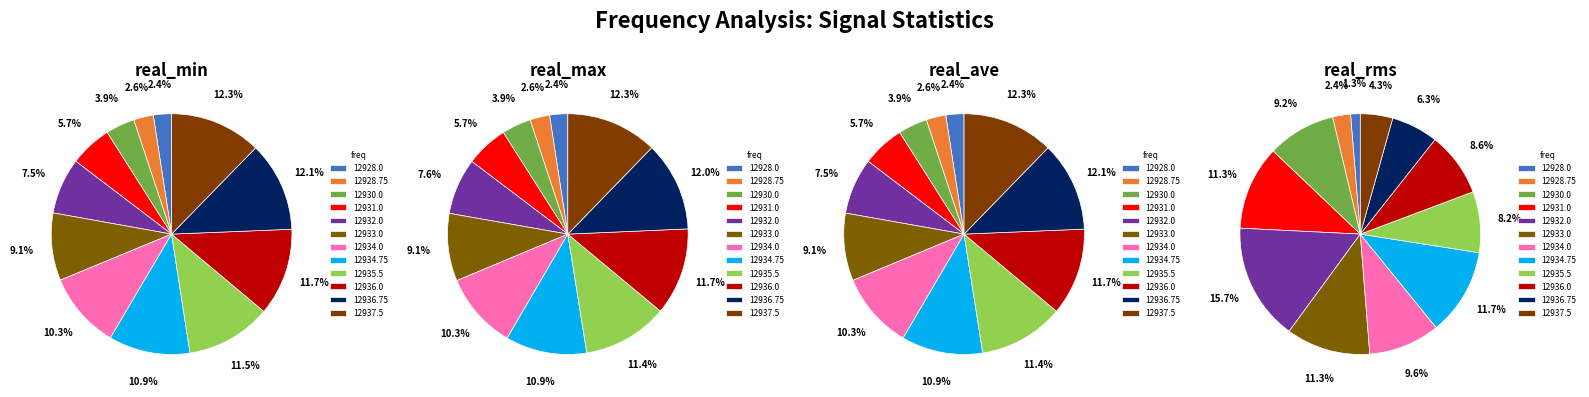

To the nearest percent, what is the difference between the largest and smallest slice percentages?

10%